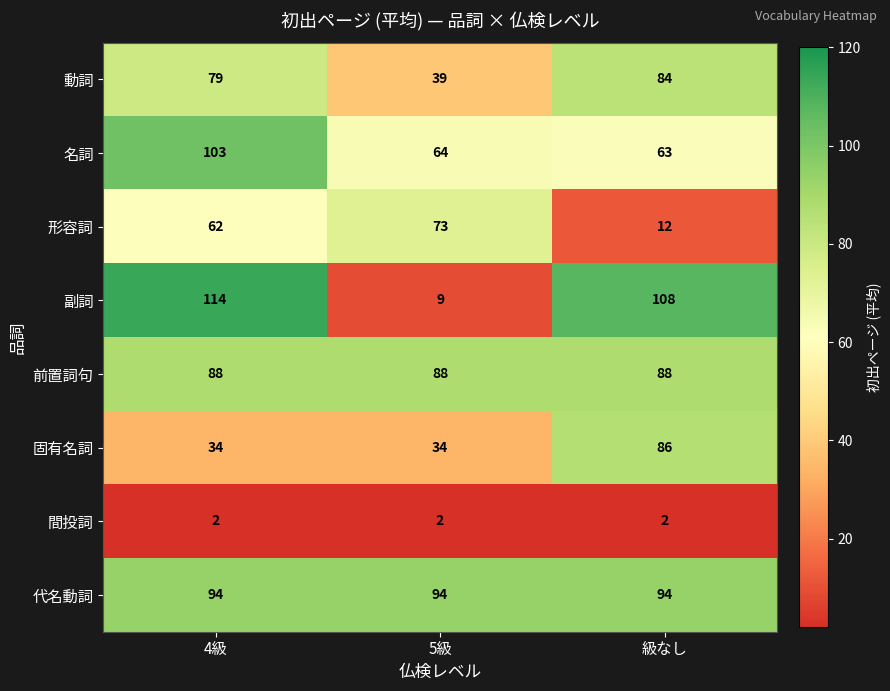

Reading right to left, transcribe all the data shown in this chart.

動詞: 84	39	79
名詞: 63	64	103
形容詞: 12	73	62
副詞: 108	9	114
前置詞句: 88	88	88
固有名詞: 86	34	34
間投詞: 2	2	2
代名動詞: 94	94	94